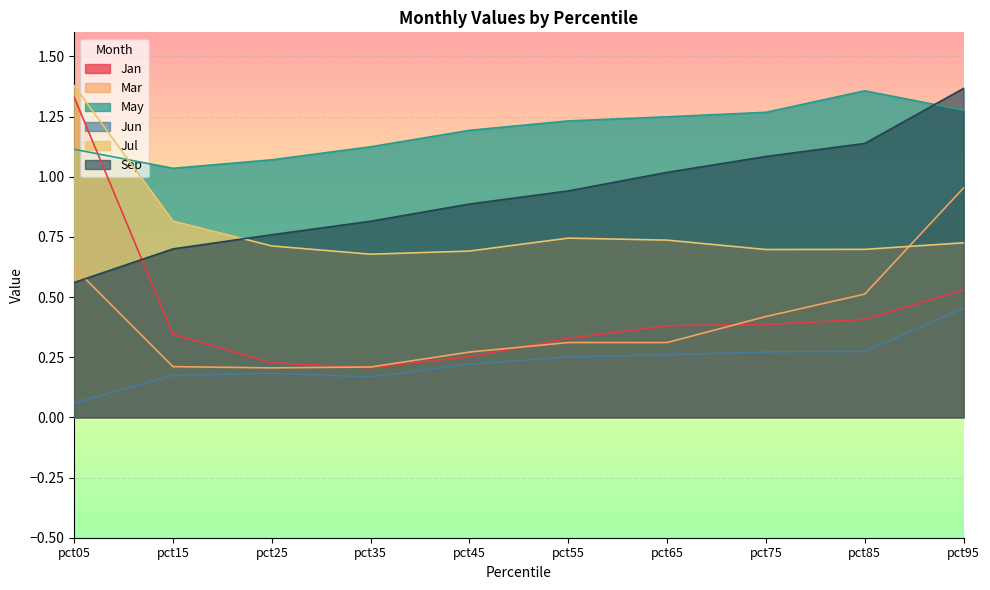

Which has a higher value, pct25 or pct35?

pct25